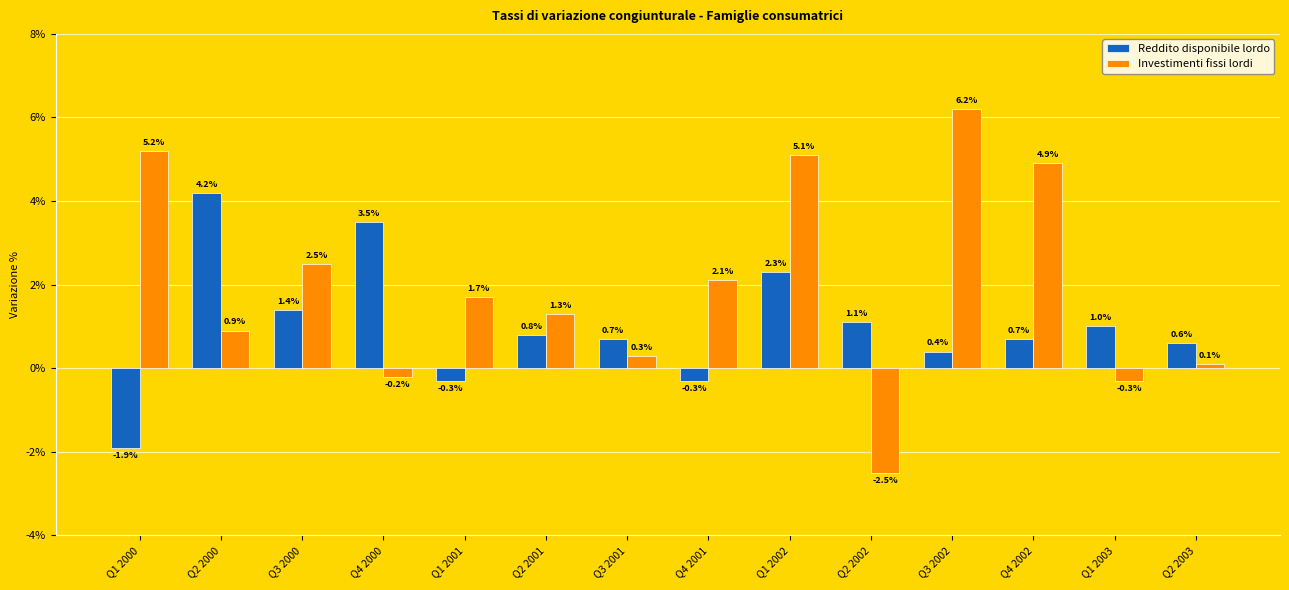

Is it true that Investimenti fissi lordi equals 2.1 at Q4 2001?

True